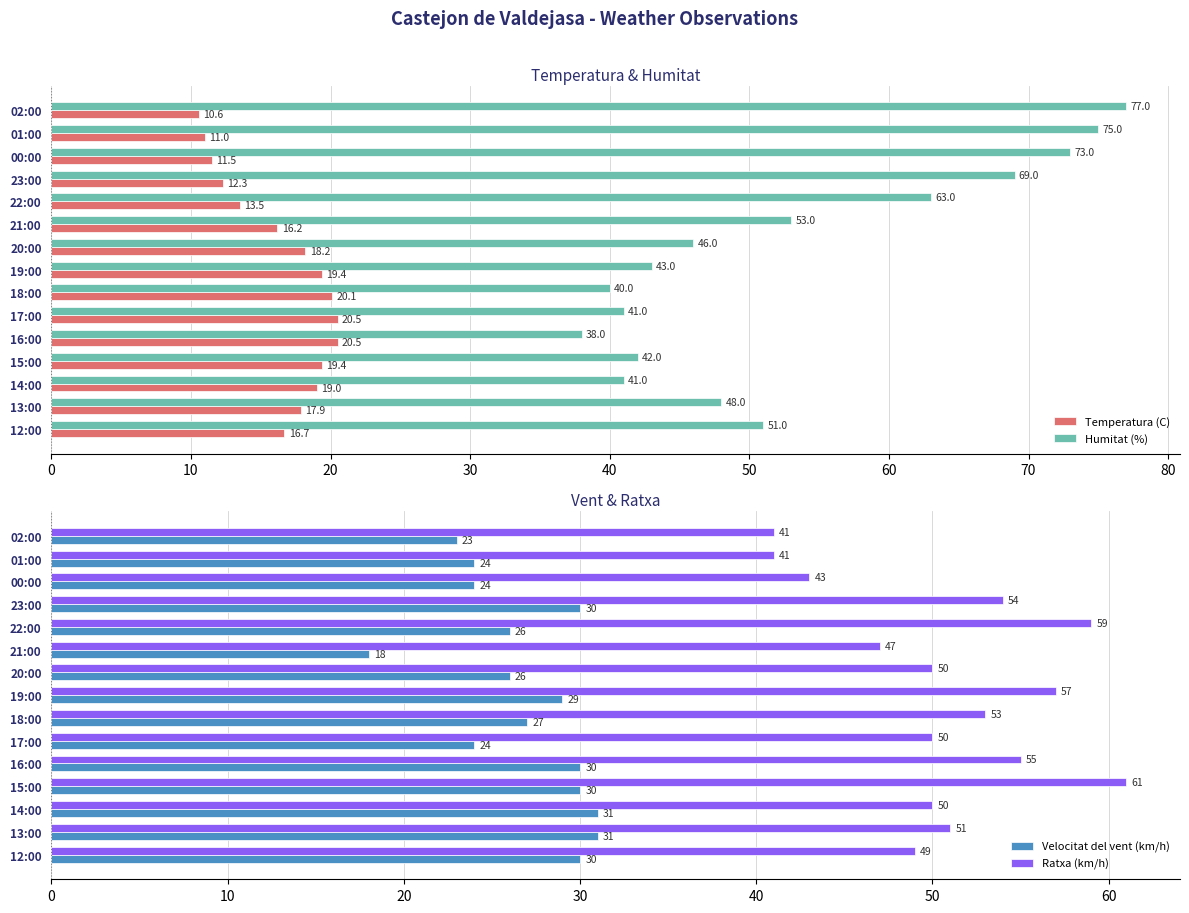

What is the difference between the maximum and minimum values in the Temperatura (C) series?

9.9